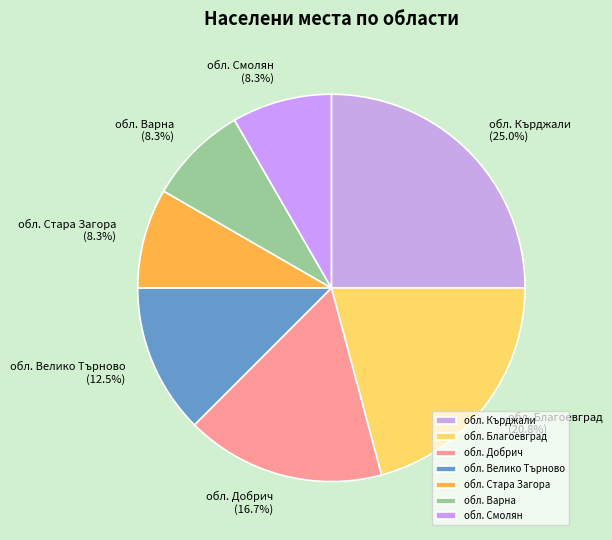

How much of the chart is everything except обл. Смолян?

91.7%